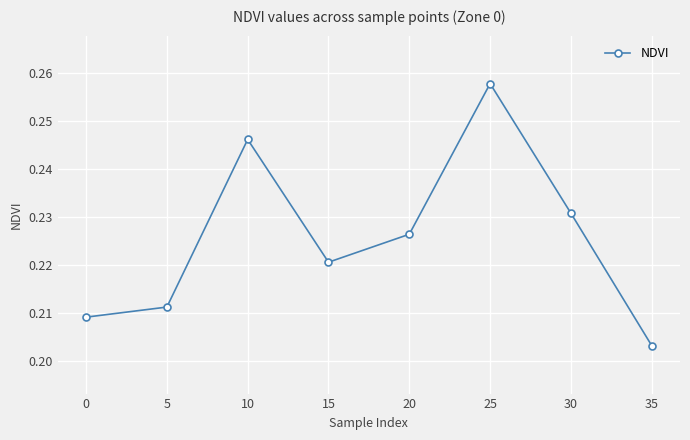

Rank the categories by value from highest to lowest.

25, 10, 30, 20, 15, 5, 0, 35